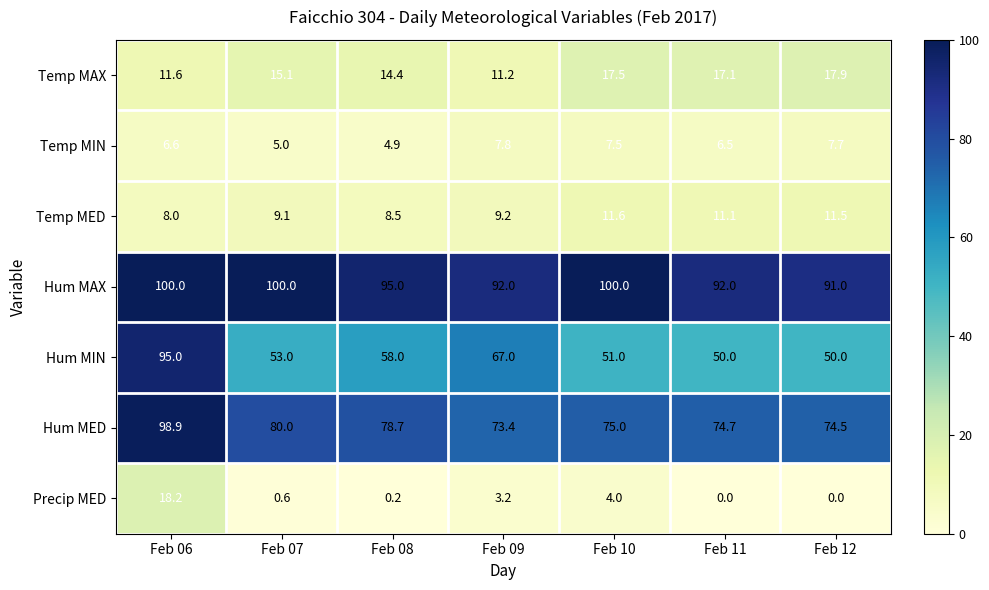

At Feb 08, list the series in order from smallest to largest.

Precip MED, Temp MIN, Temp MED, Temp MAX, Hum MIN, Hum MED, Hum MAX